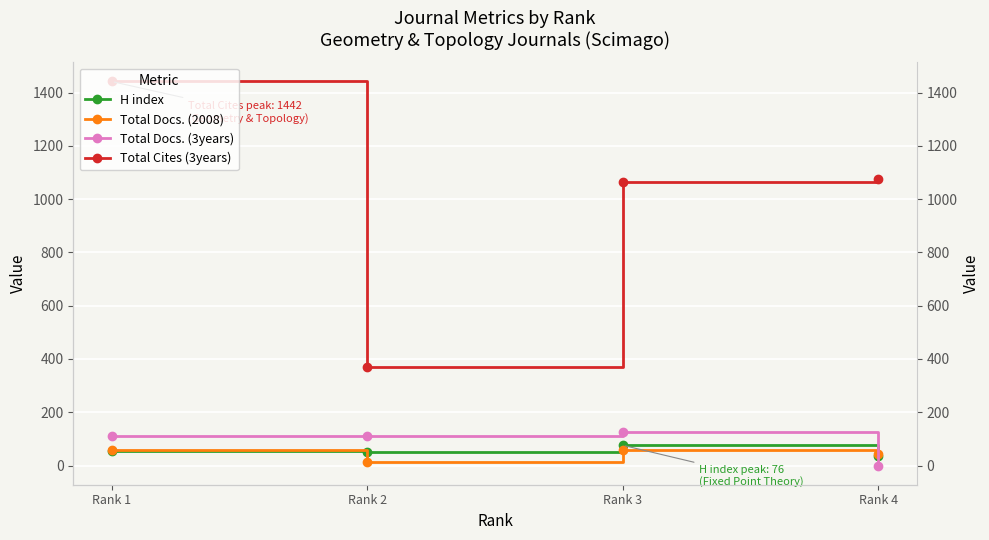

What is the value of the Total Cites (3years) point at the 1st from the left?

1442